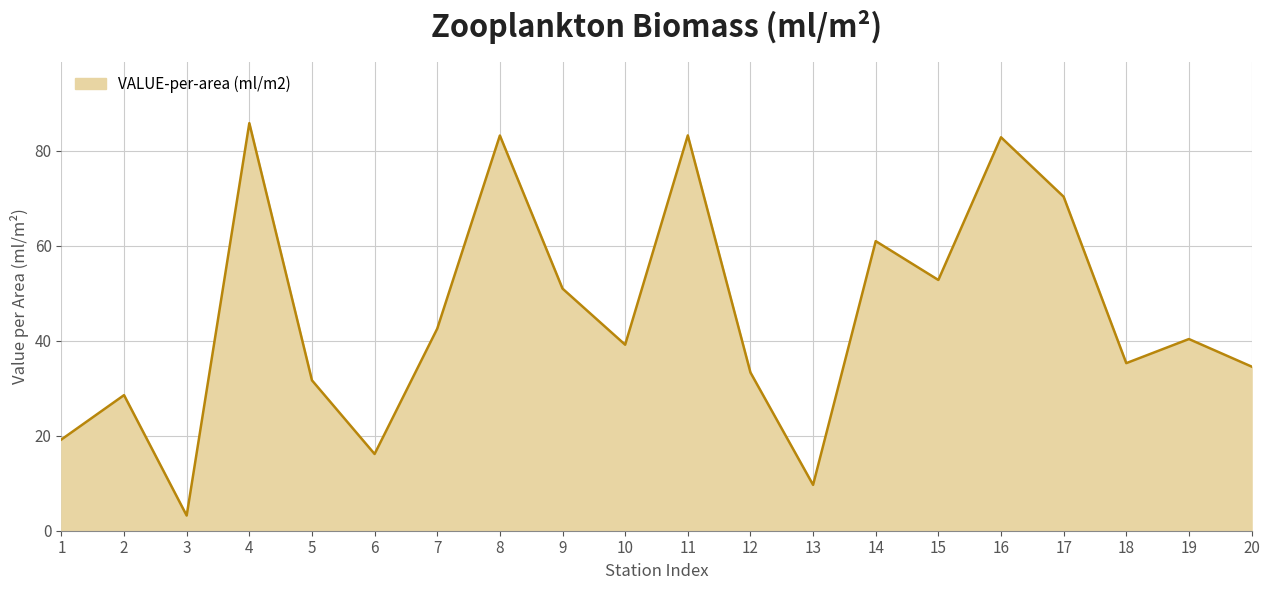

At which label does the data first exceed 40?

4